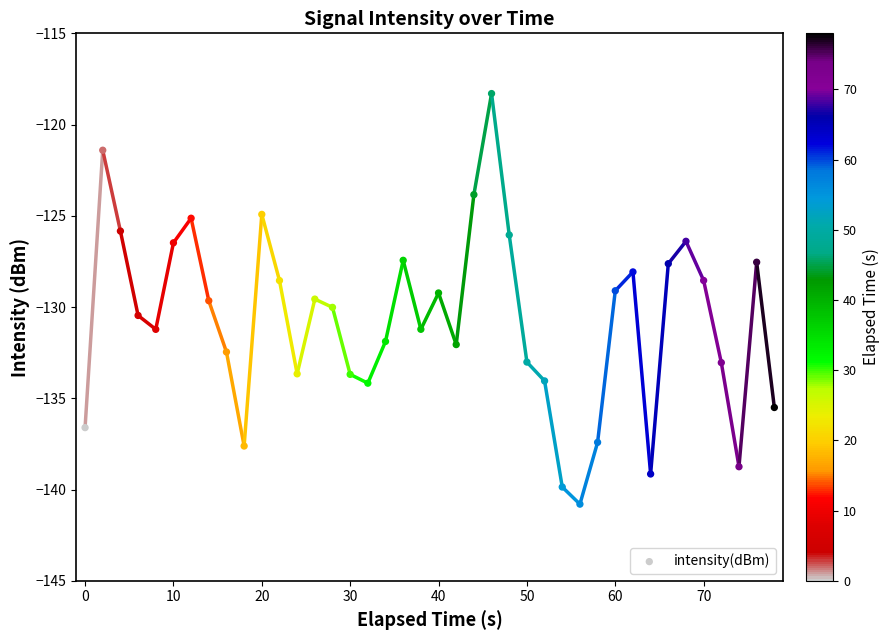

What is the range of X values (max minus min)?

78.0